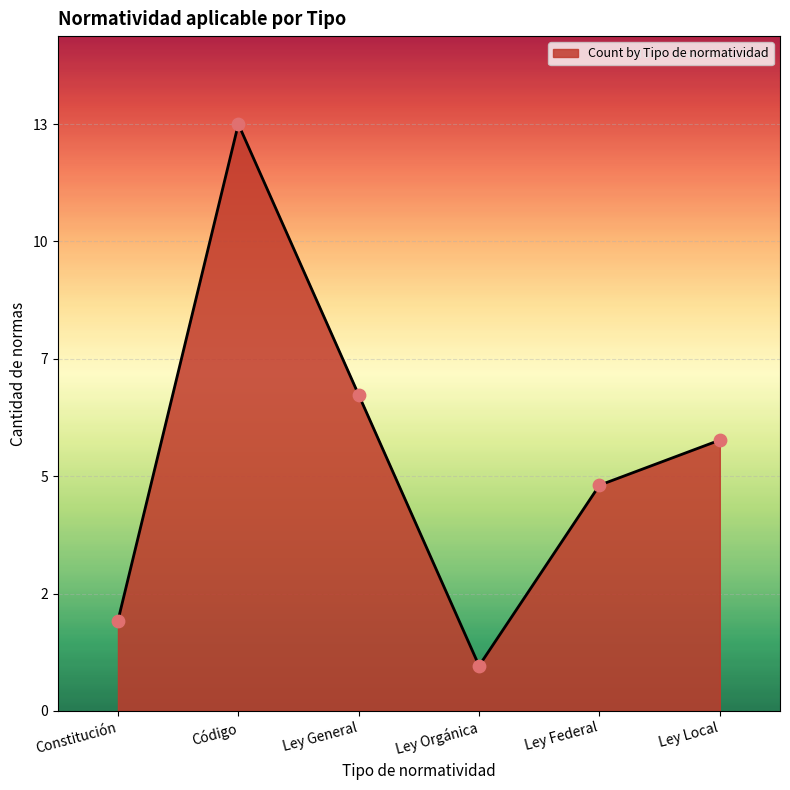

What is the change in value from Ley General to Ley Federal?

-2